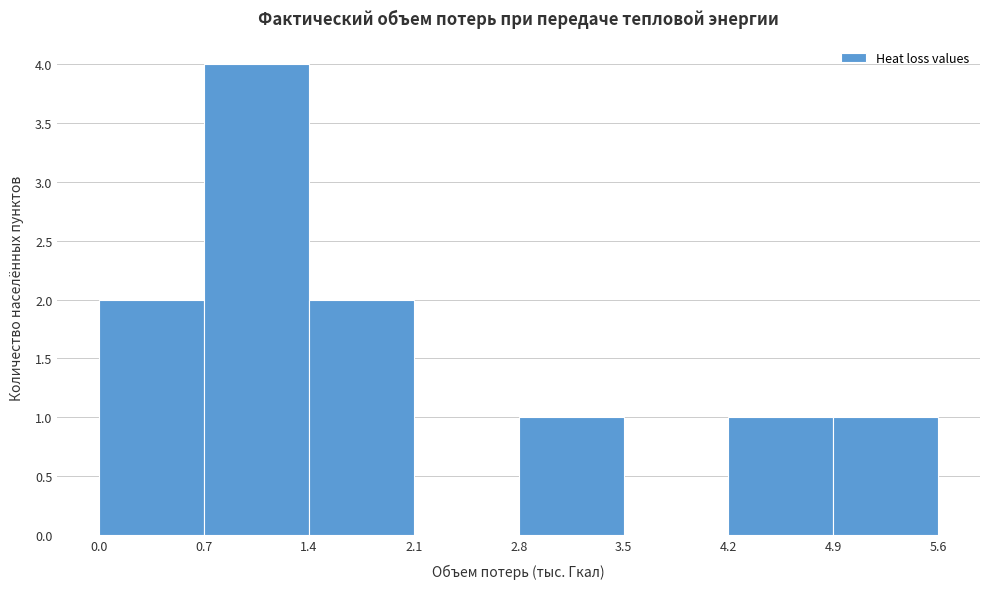

Reading left to right, list every bar in this chart as the range it spans on the x-axis followed by its height. The values are not printed on the chart, so give them approximately, as read against the axis.

0.0 to 0.7: 2
0.7 to 1.4: 4
1.4 to 2.1: 2
2.1 to 2.8: 0
2.8 to 3.5: 1
3.5 to 4.2: 0
4.2 to 4.9: 1
4.9 to 5.6: 1